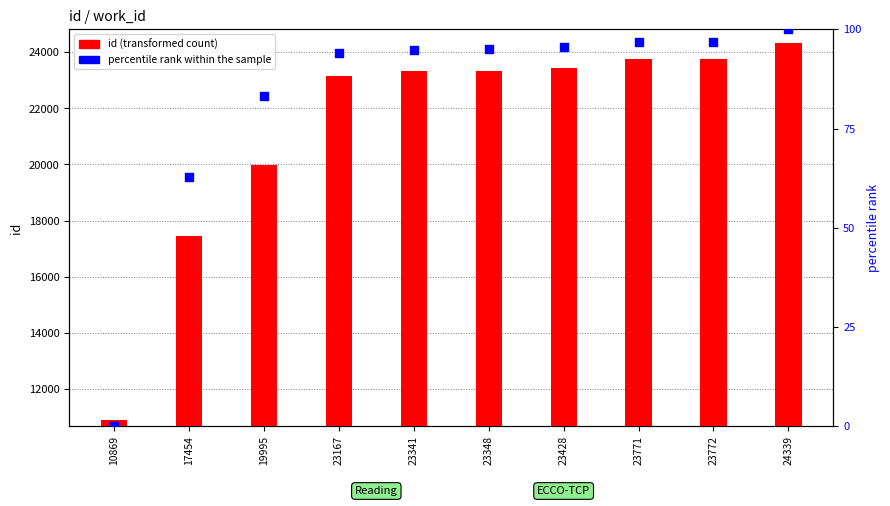

What is the total value across all series at 23341?

23435.9